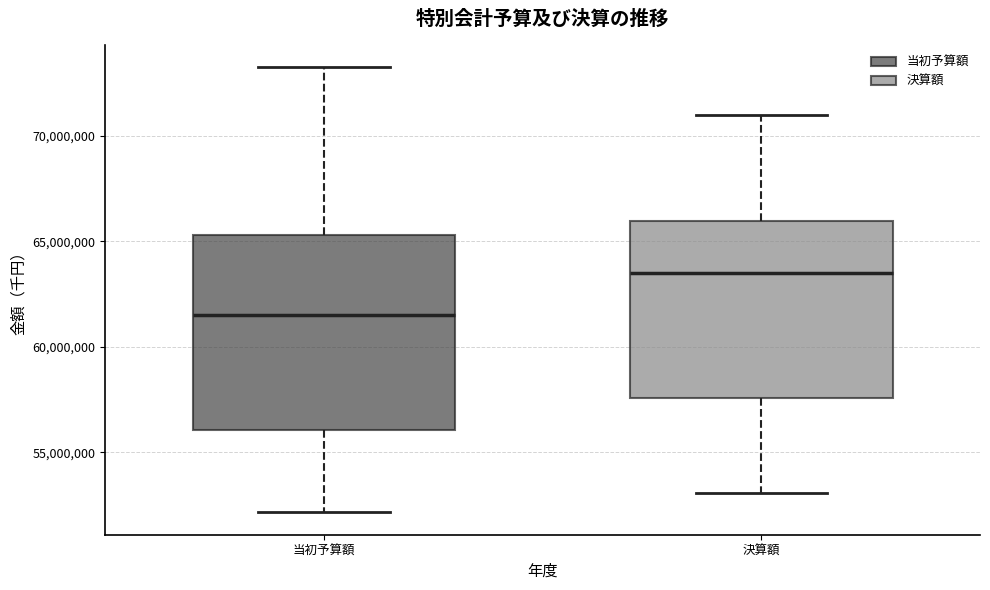

Reading left to right, read every box against the y-axis: the position of its median line, the range the box covers, and the ends of its whiskers. The values are not printed on the chart, so give them approximately, as read against the axis.

当初予算額: median 61500000, box 56000000 to 65500000, whiskers 52000000 to 73500000
決算額: median 63500000, box 57500000 to 66000000, whiskers 53000000 to 71000000